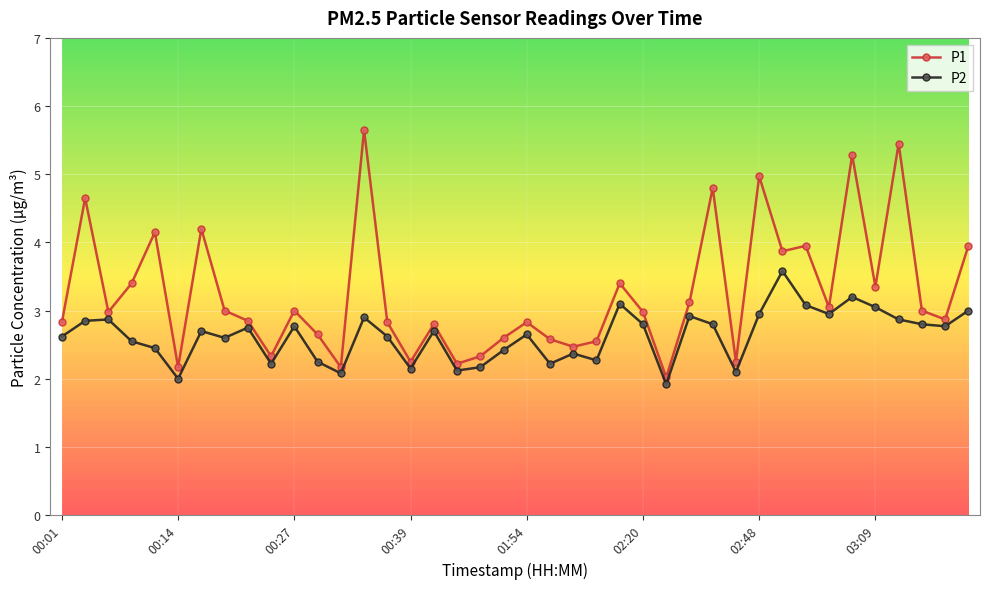

Which series has the widest spread of values?

P1